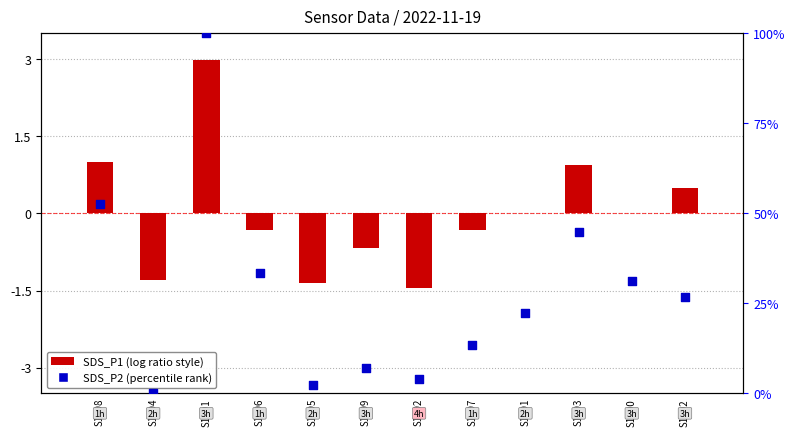

Which series contains the lowest Y value?

SDS_P1 (normalized)